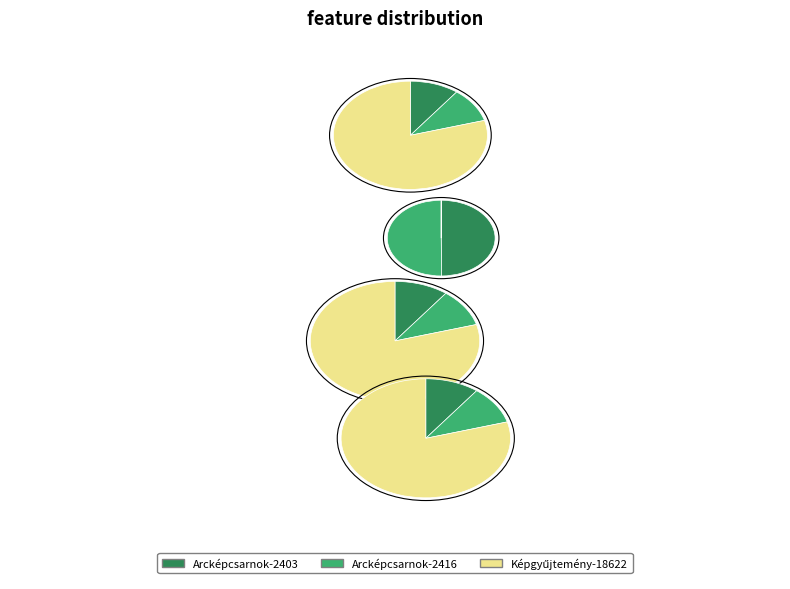

Does Item 18622 represent more than half of the total?

No